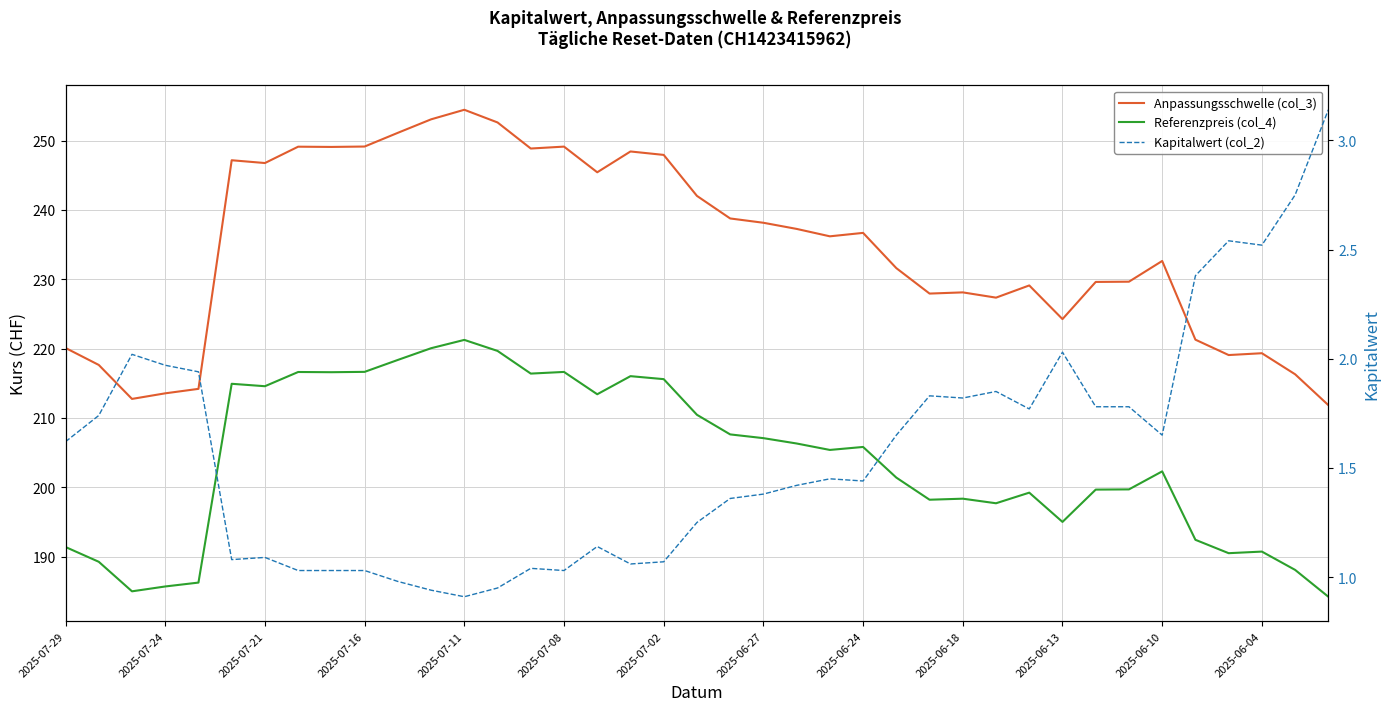

How many lines are shown in the chart?

3